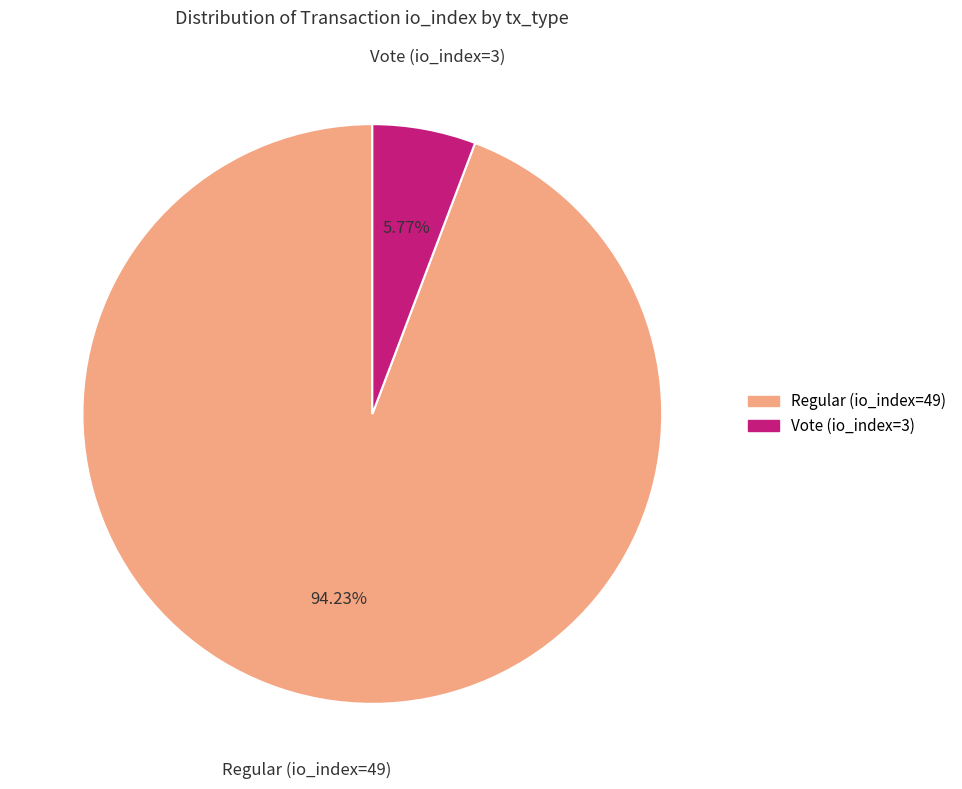

How many segments does this pie chart have?

2